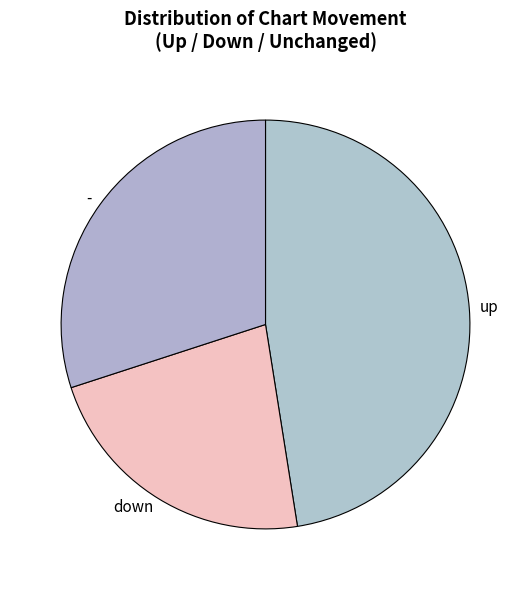

Approximately how many times larger is the value at up compared to down?

2.1